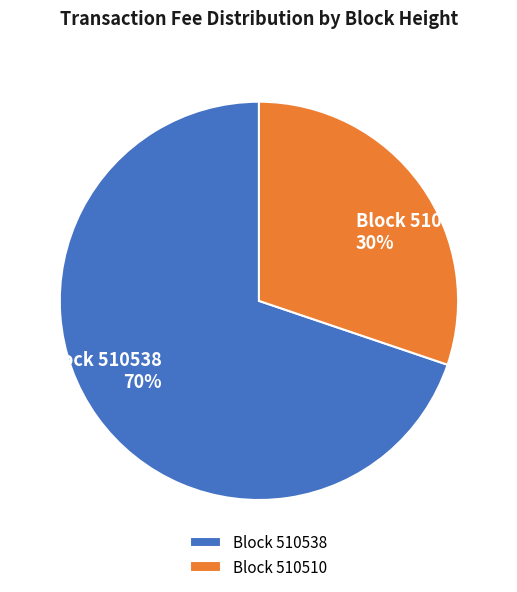

Do Block 510510 and Block 510538 together represent more than half of the pie?

Yes